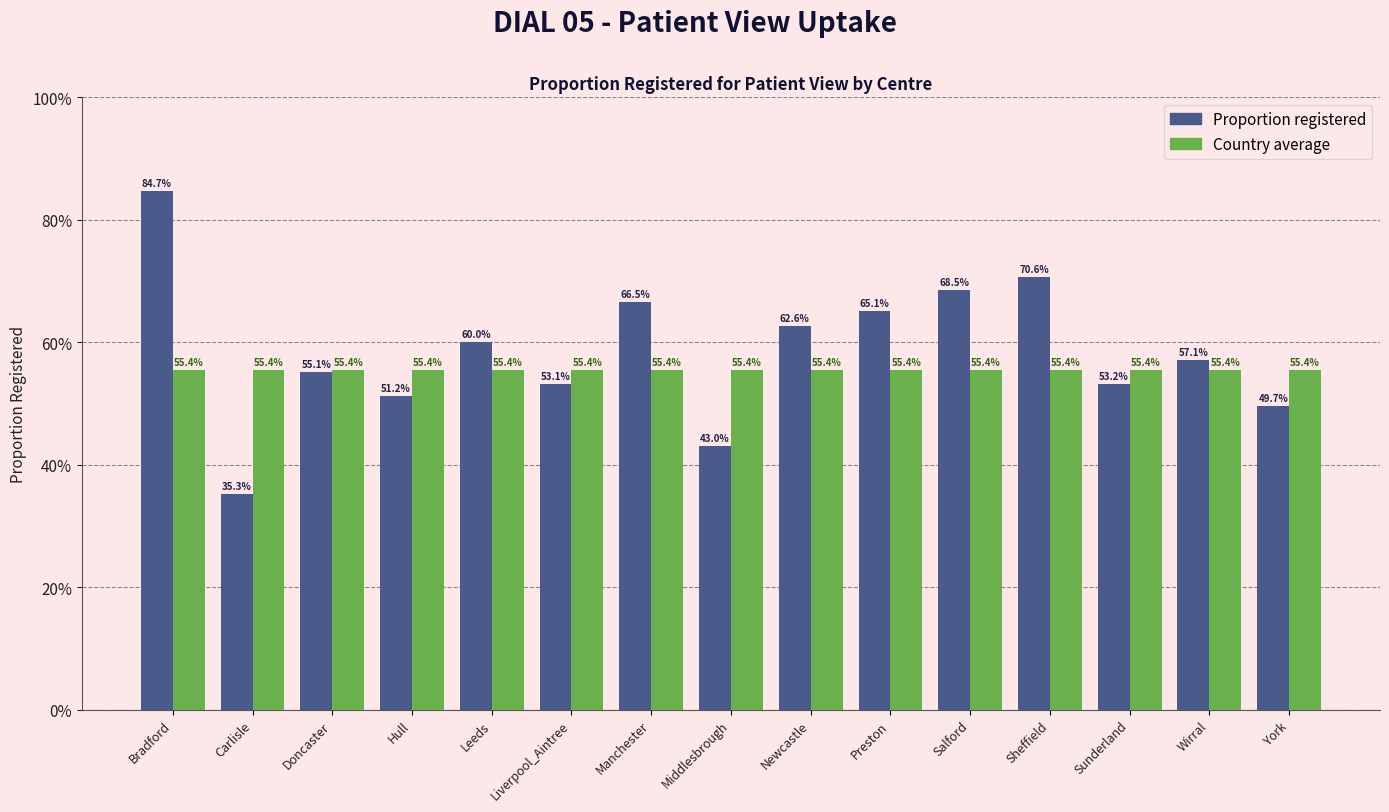

Which category has the lowest value in the Country average series?

Bradford